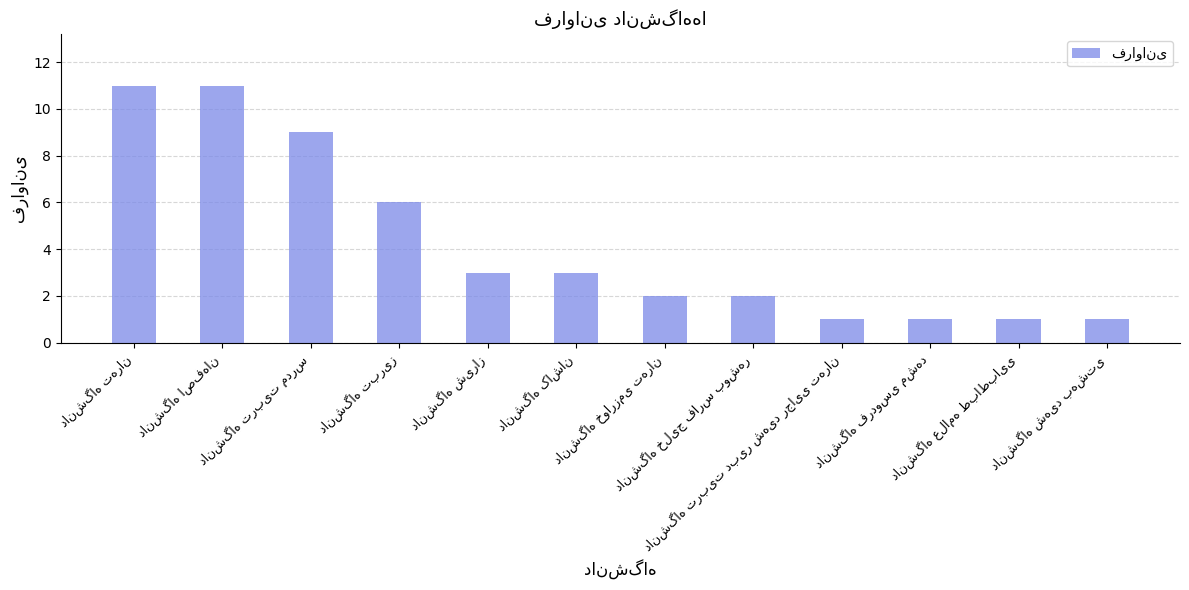

What is the difference between the maximum and second lowest values?

10